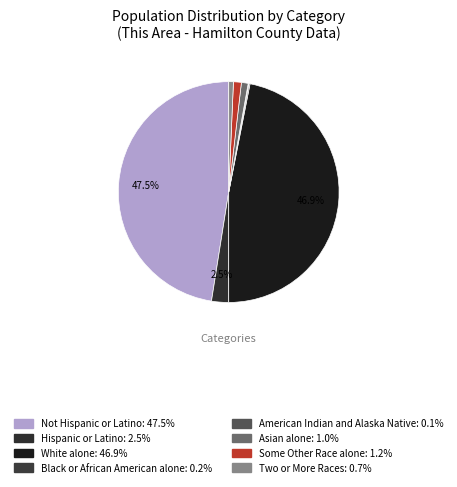

Is there a majority slice in this chart?

No